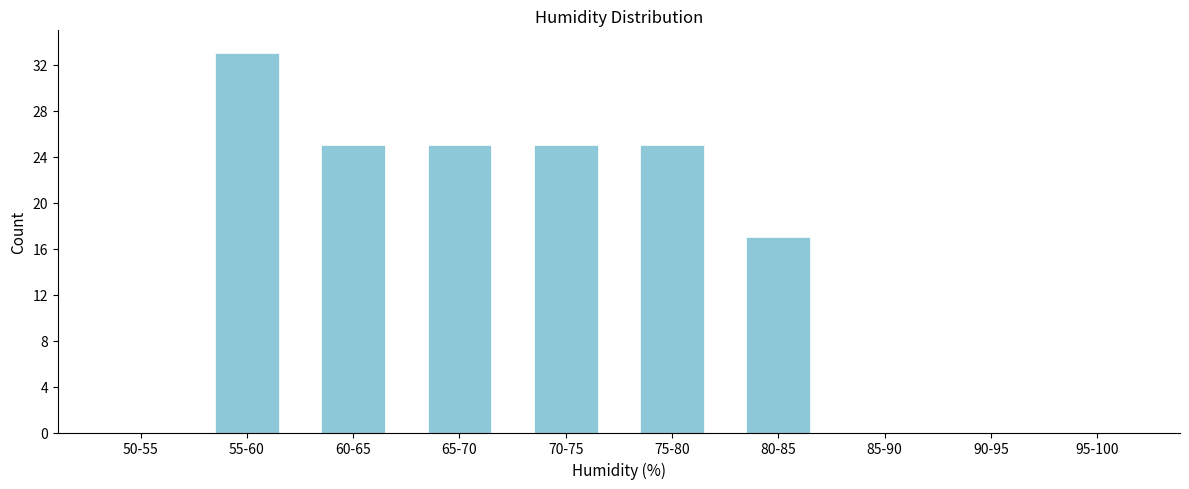

Reading left to right, list all the values displayed in this chart.

50-55=0	55-60=33	60-65=25	65-70=25	70-75=25	75-80=25	80-85=17	85-90=0	90-95=0	95-100=0